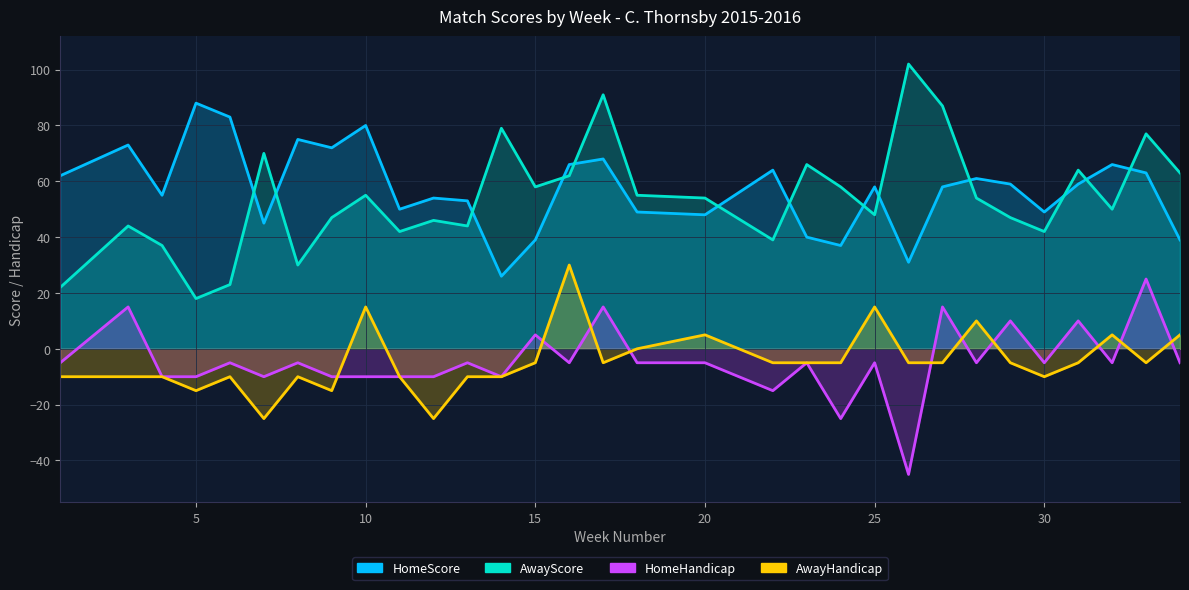

How many lines are shown in the chart?

4